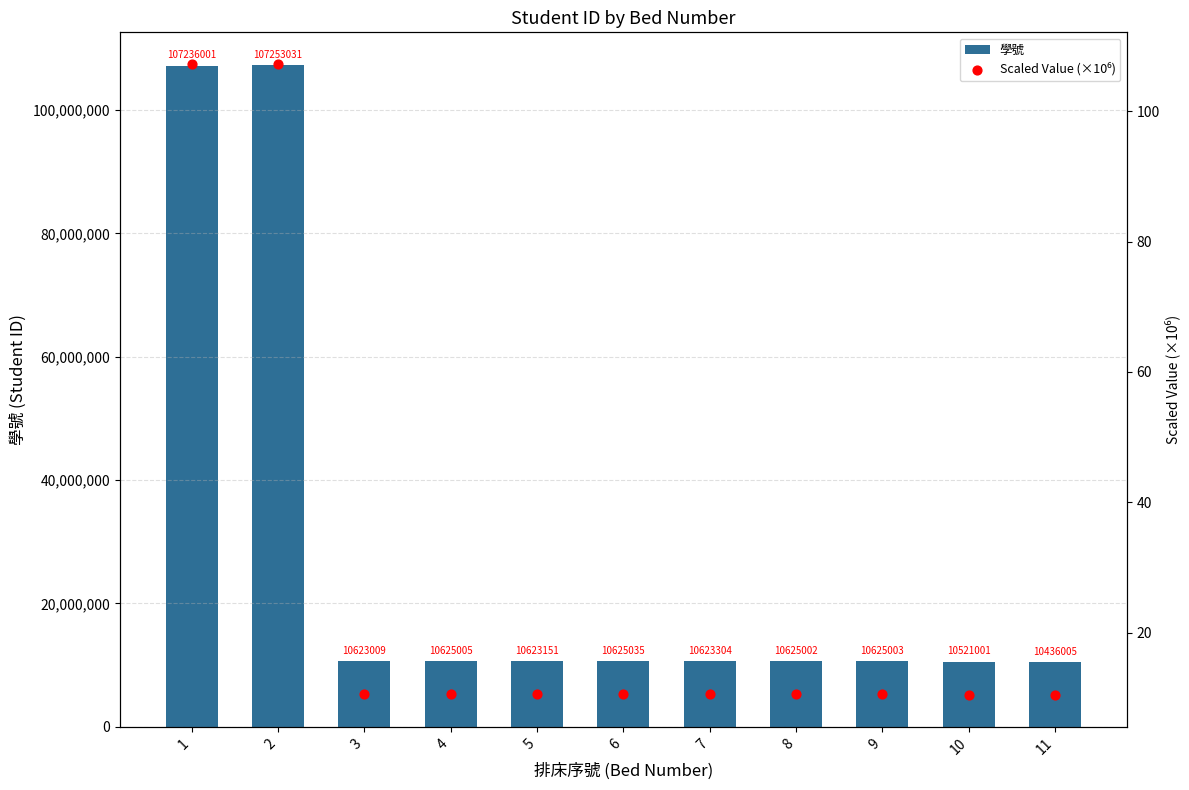

What are all the series names shown in the legend?

學號, Scaled Value (×10⁶)